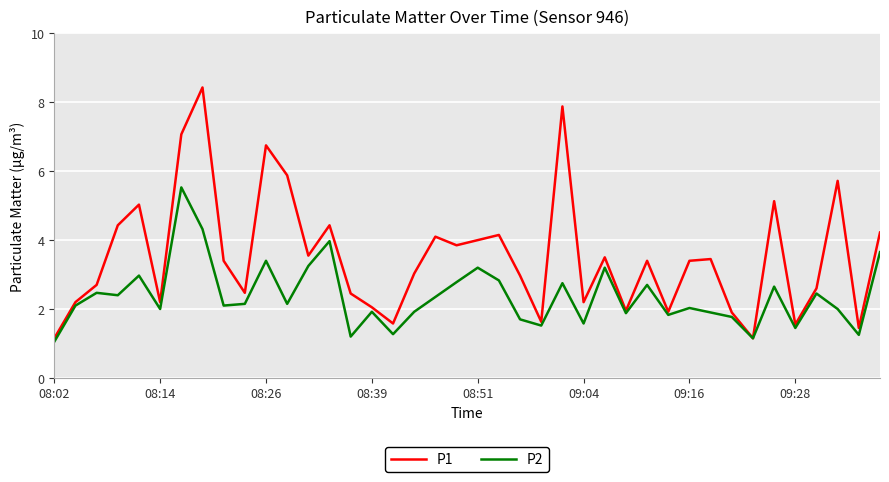

What is the average value of the P2 series?

2.4